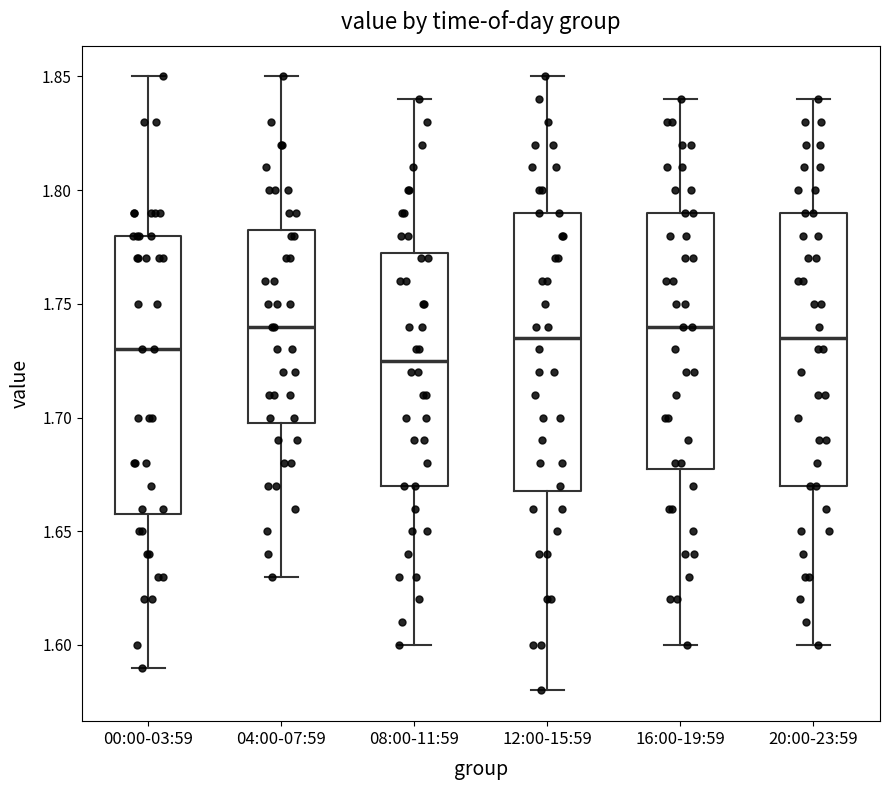

Reading left to right, transcribe this box plot: for each box, give where its median line is, the range the box spans, and where its two whiskers end, as read against the y-axis. The values are not printed on the chart, so give them approximately, as read against the axis.

00:00-03:59: median 1.730, box 1.660 to 1.780, whiskers 1.590 to 1.850
04:00-07:59: median 1.740, box 1.700 to 1.785, whiskers 1.630 to 1.850
08:00-11:59: median 1.725, box 1.670 to 1.775, whiskers 1.600 to 1.840
12:00-15:59: median 1.735, box 1.670 to 1.790, whiskers 1.580 to 1.850
16:00-19:59: median 1.740, box 1.680 to 1.790, whiskers 1.600 to 1.840
20:00-23:59: median 1.735, box 1.670 to 1.790, whiskers 1.600 to 1.840